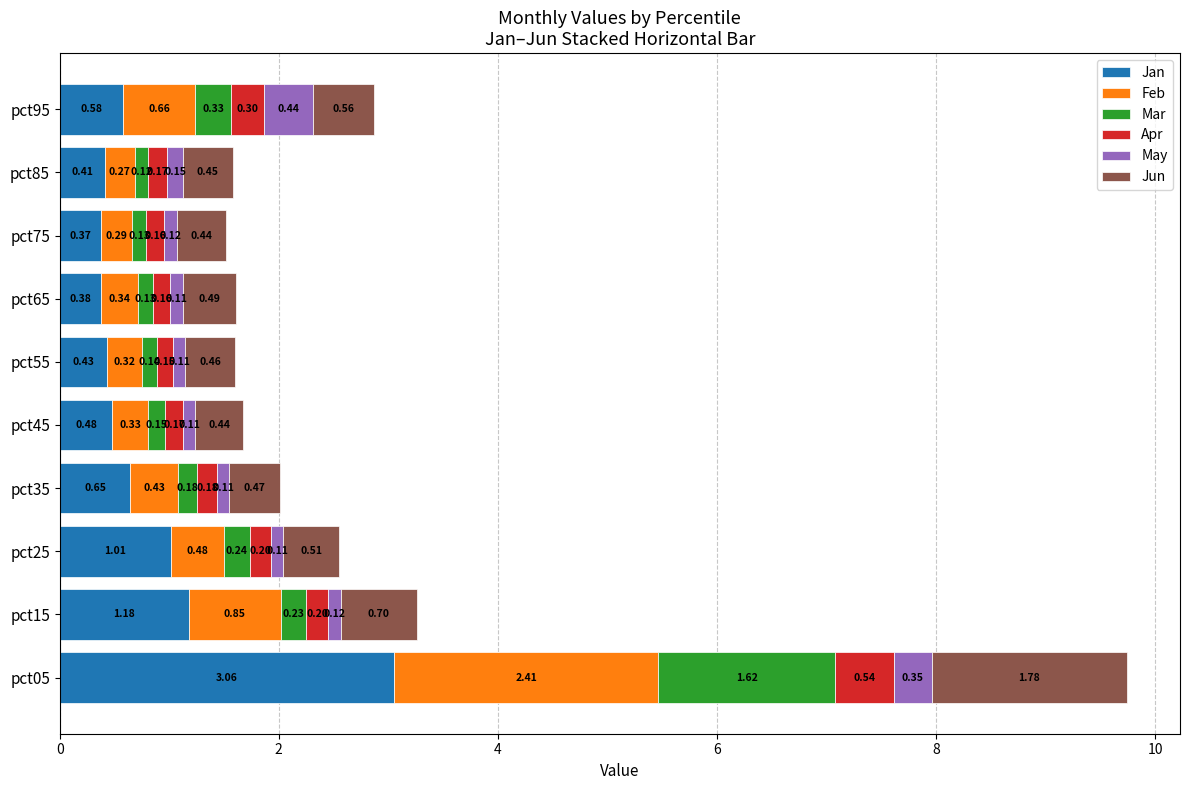

What are all the series names shown in the legend?

Jan, Feb, Mar, Apr, May, Jun